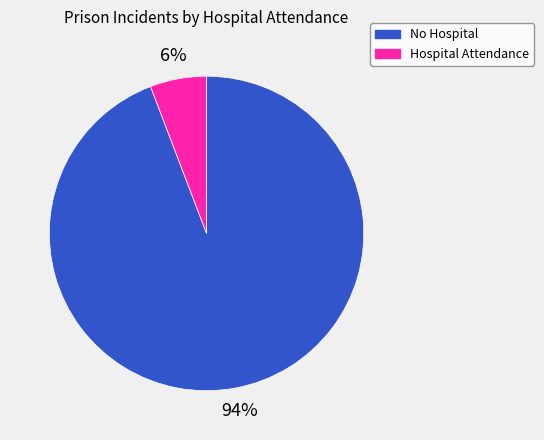

To the nearest percent, what is the difference between the largest and smallest slice percentages?

88%